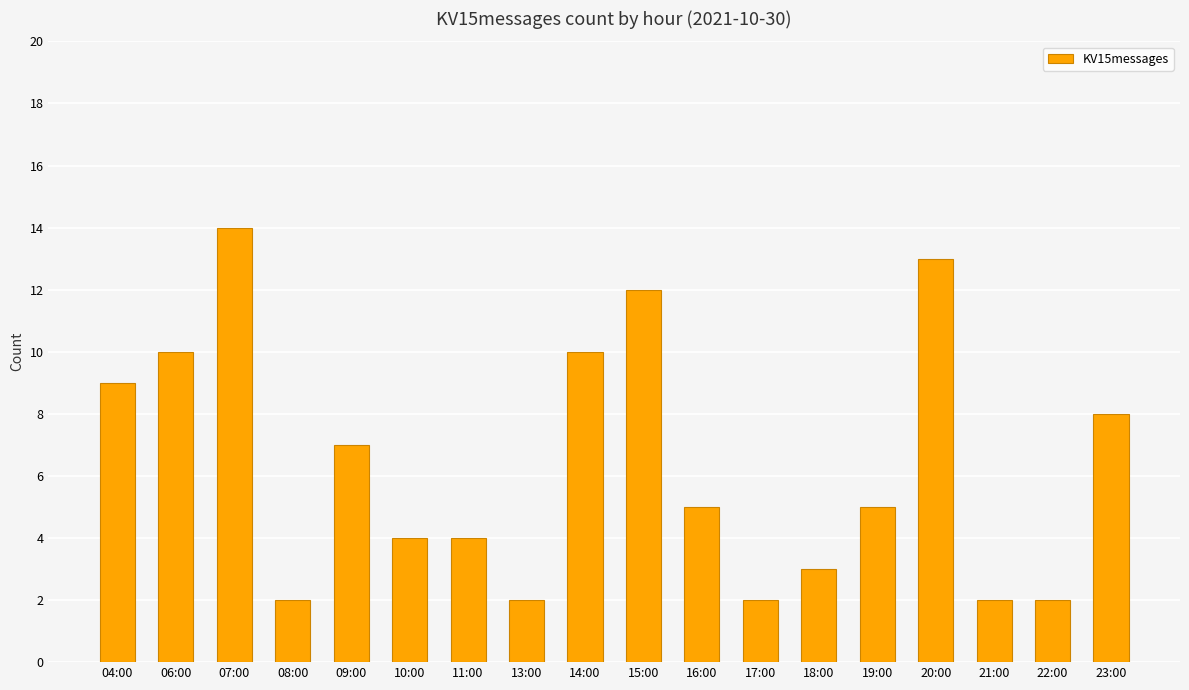

What is the change in value from 09:00 to 18:00?

-4